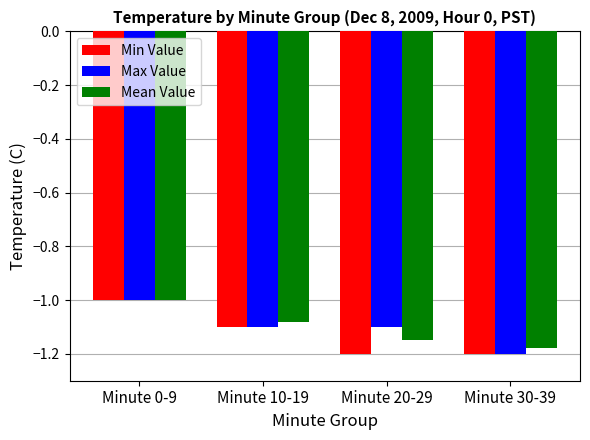

How many bars are there in each group?

3